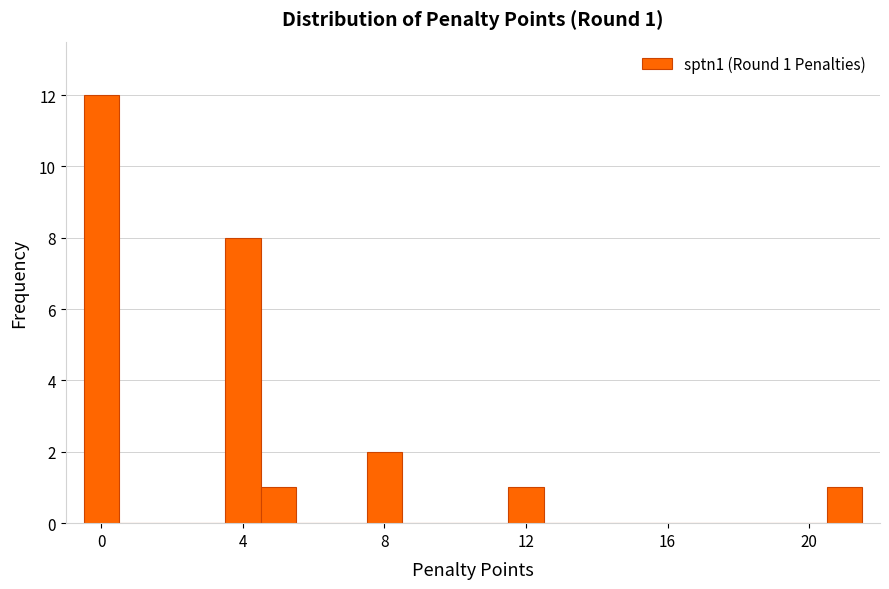

Around what value on the x-axis is the tallest bar? Give the approximate position of its centre, as read against the axis.

0.0